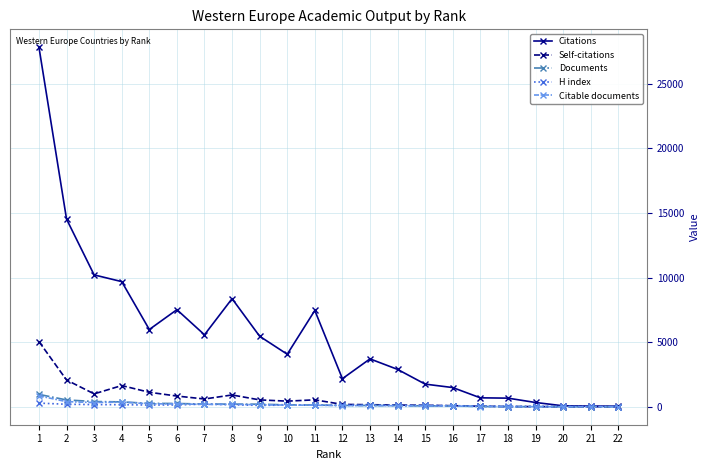

How many values in the Citations series are below 4065?

11